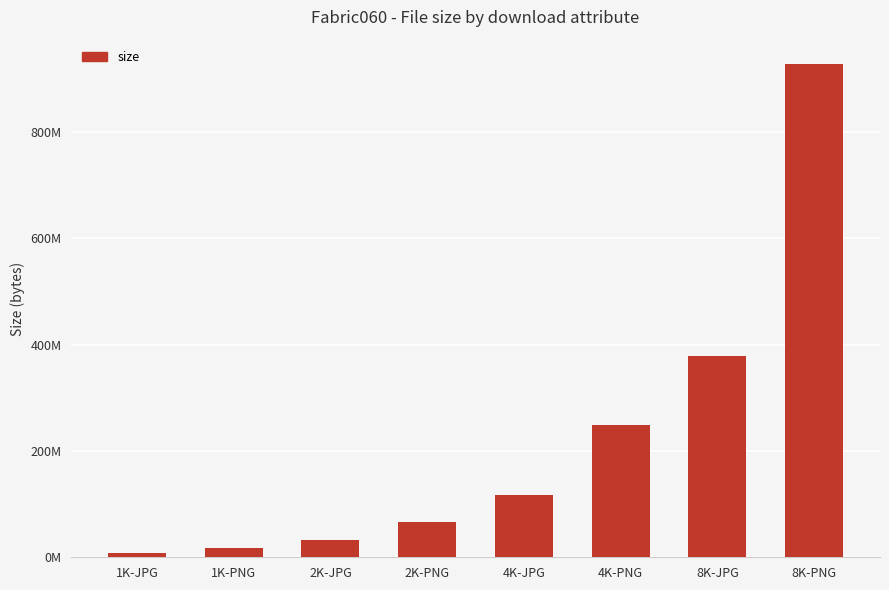

Are the bars horizontal?

No